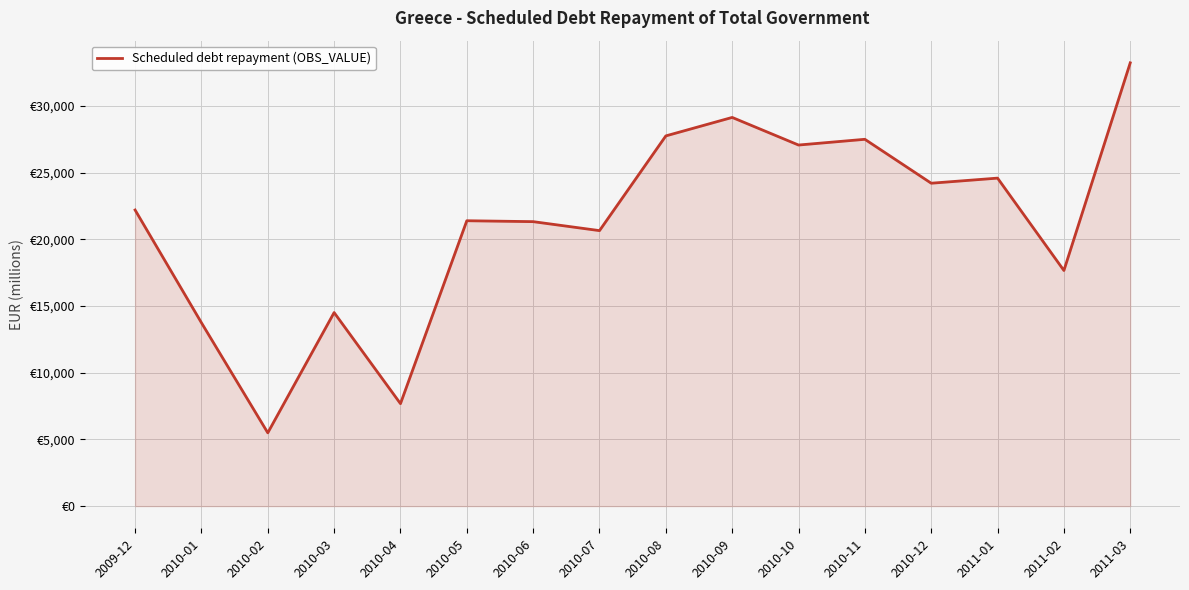

Does the chart have visible grid lines?

Yes